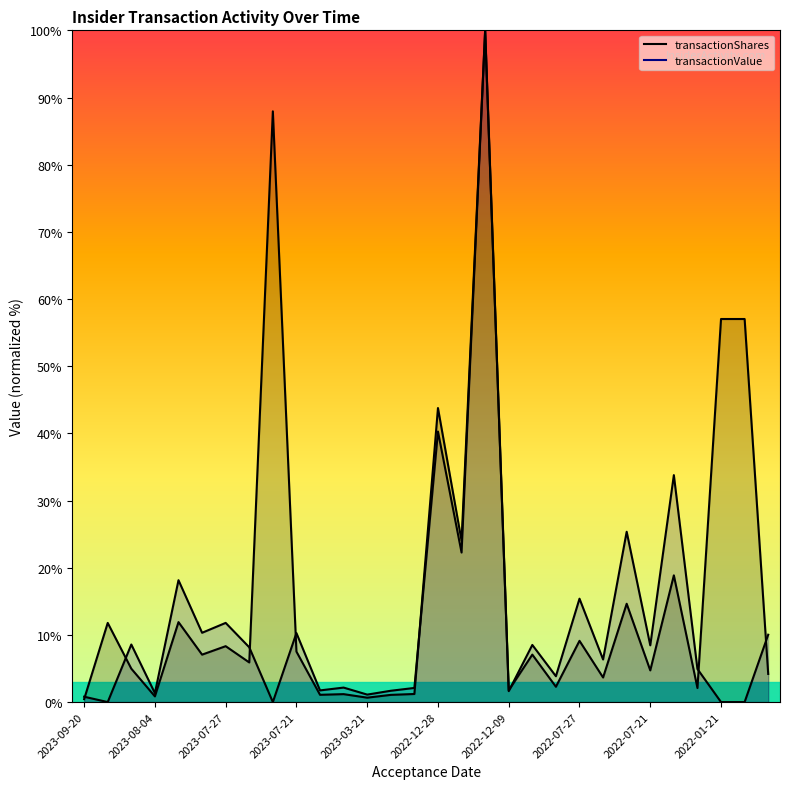

What is the label of the 16th point from the left?

2022-12-28